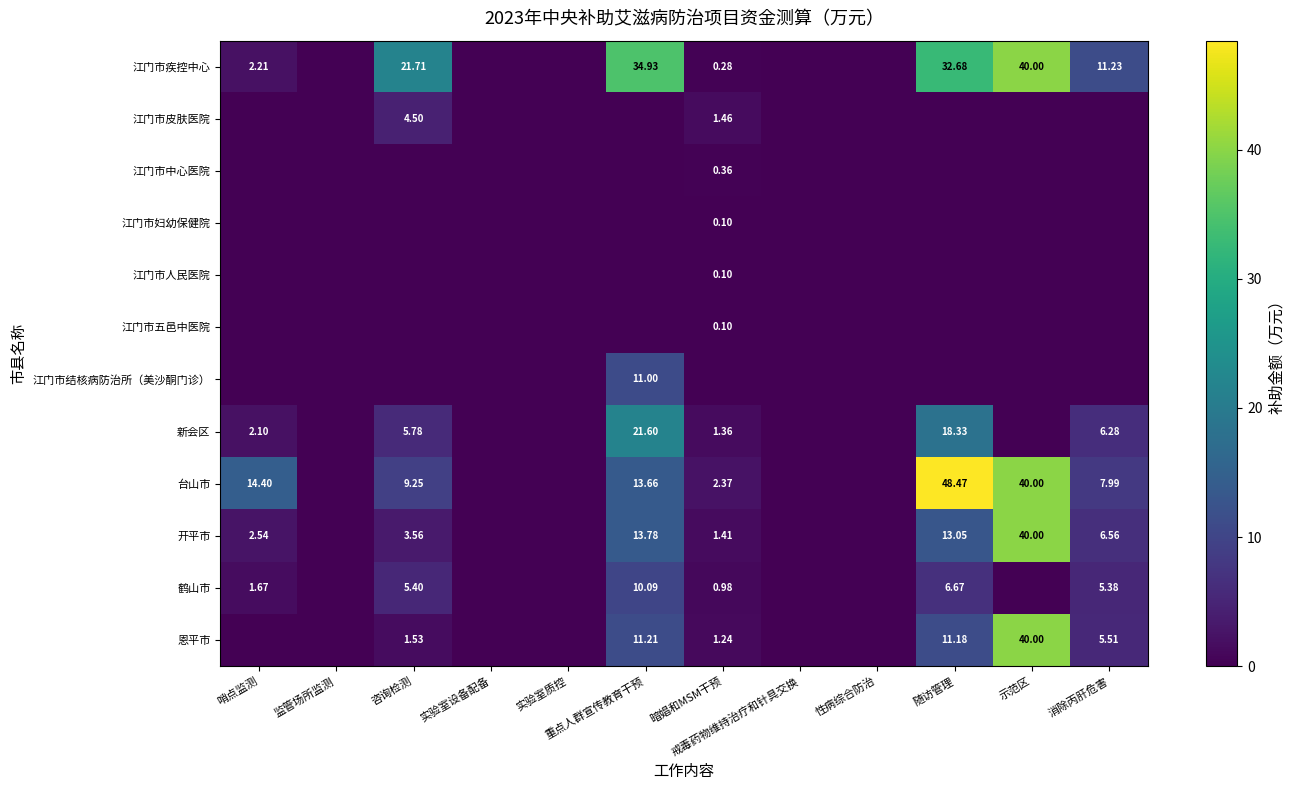

True or false: 开平市 has a value of 0.0 at 实验室设备配备.

True